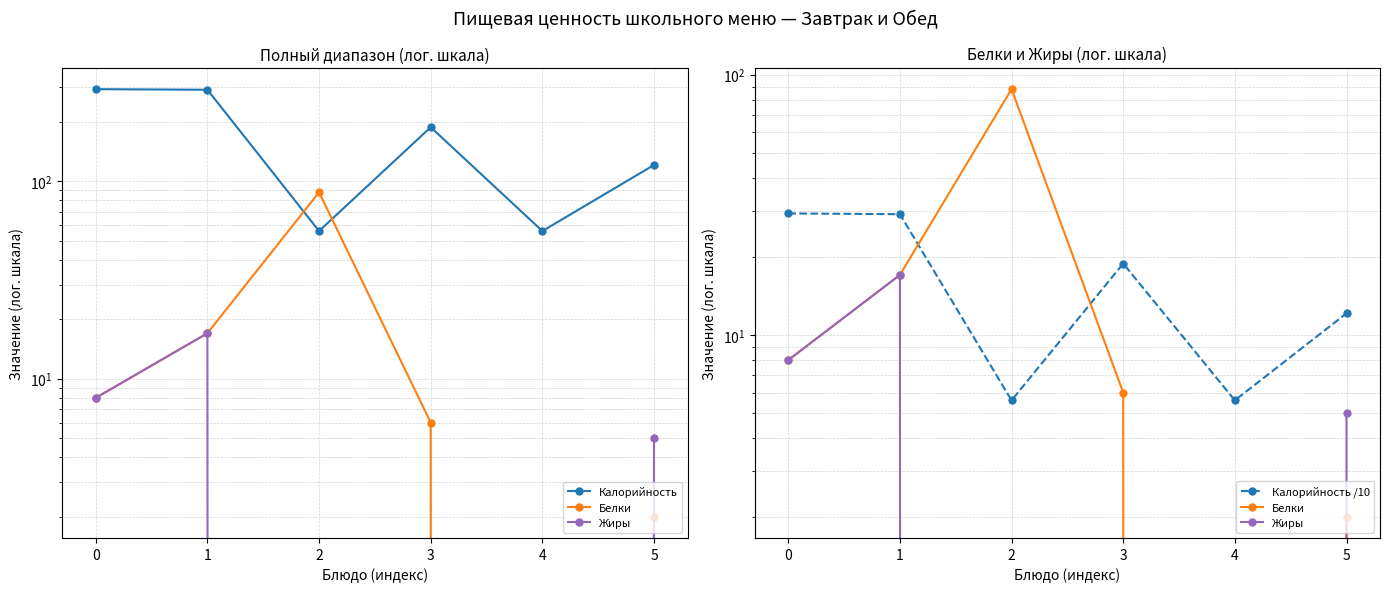

At how many categories does at least one series exceed 264?

2